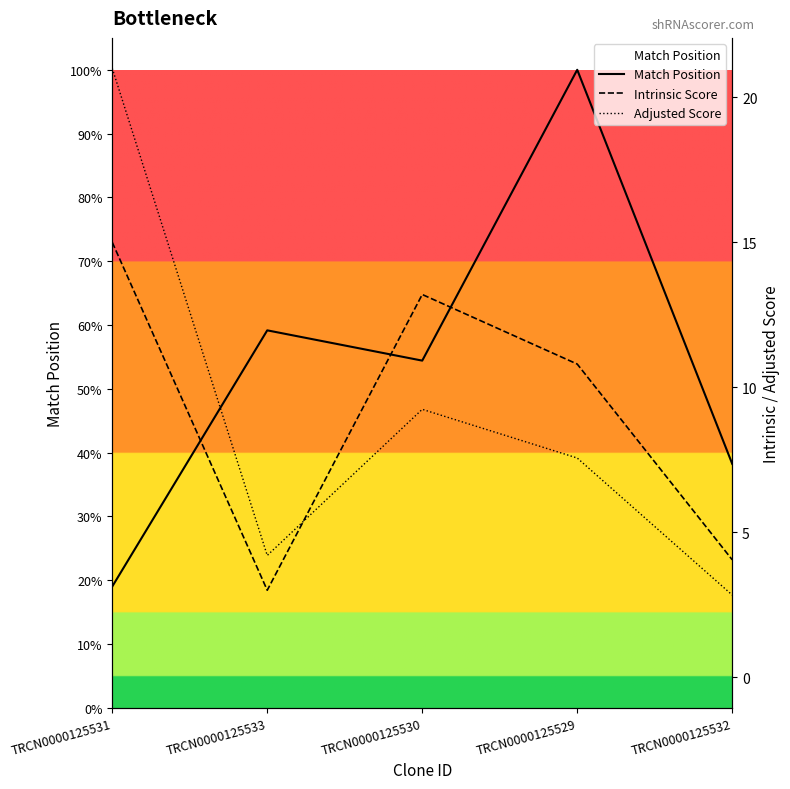

True or false: Intrinsic Score and Match Position cross at least once.

False